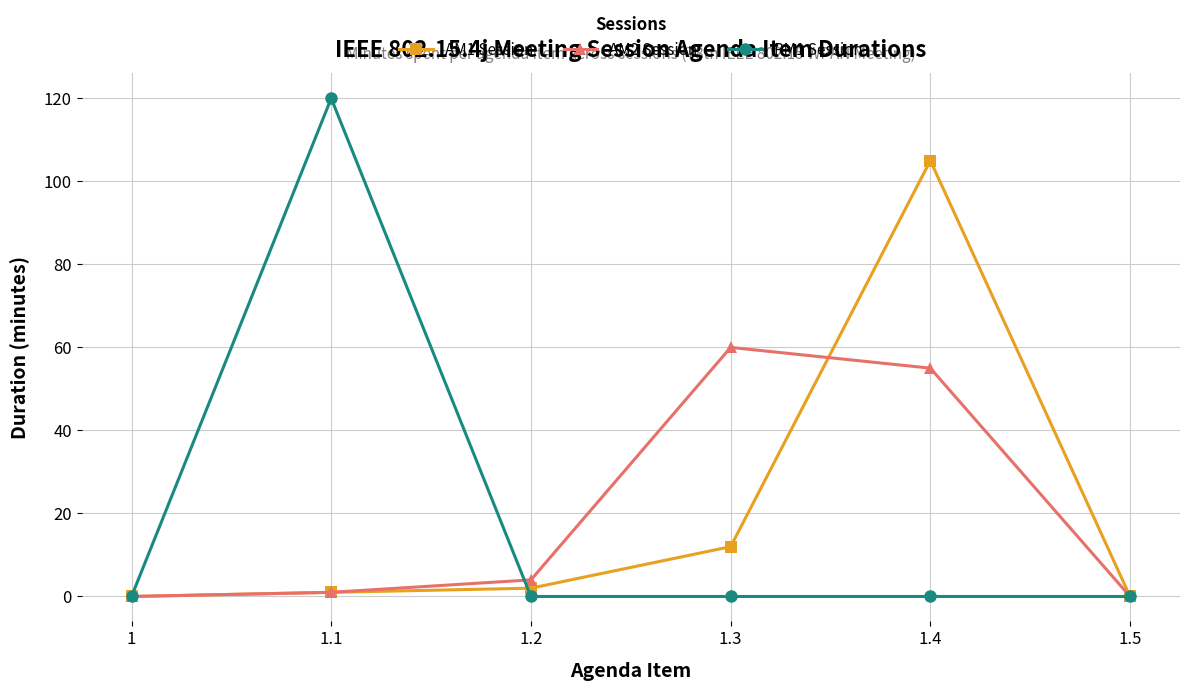

The value of AM1 Session at 1.5 is 60. True or false?

False